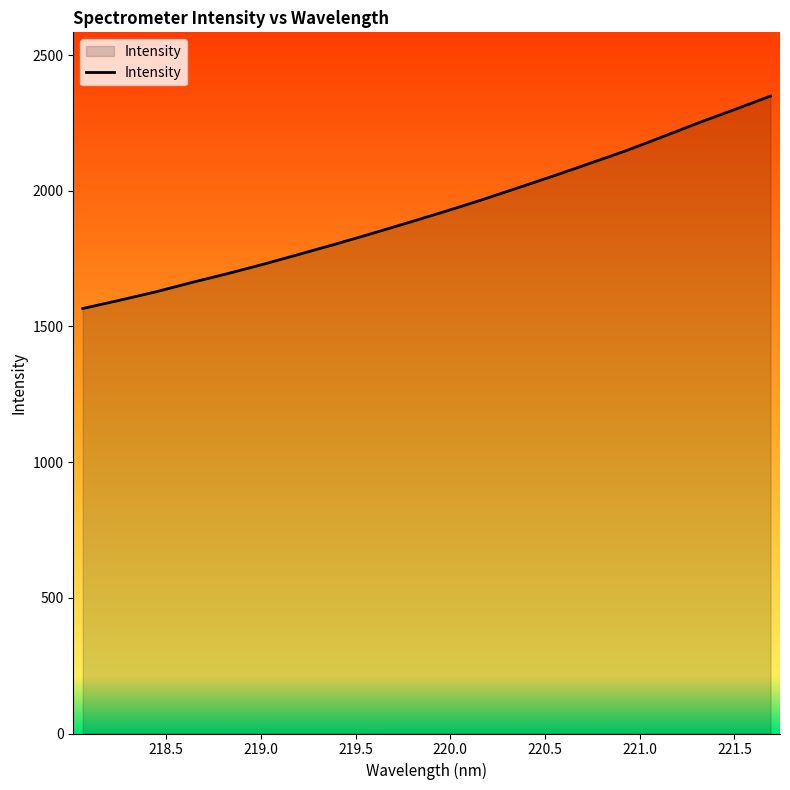

What is the difference between the maximum and minimum values?

782.8